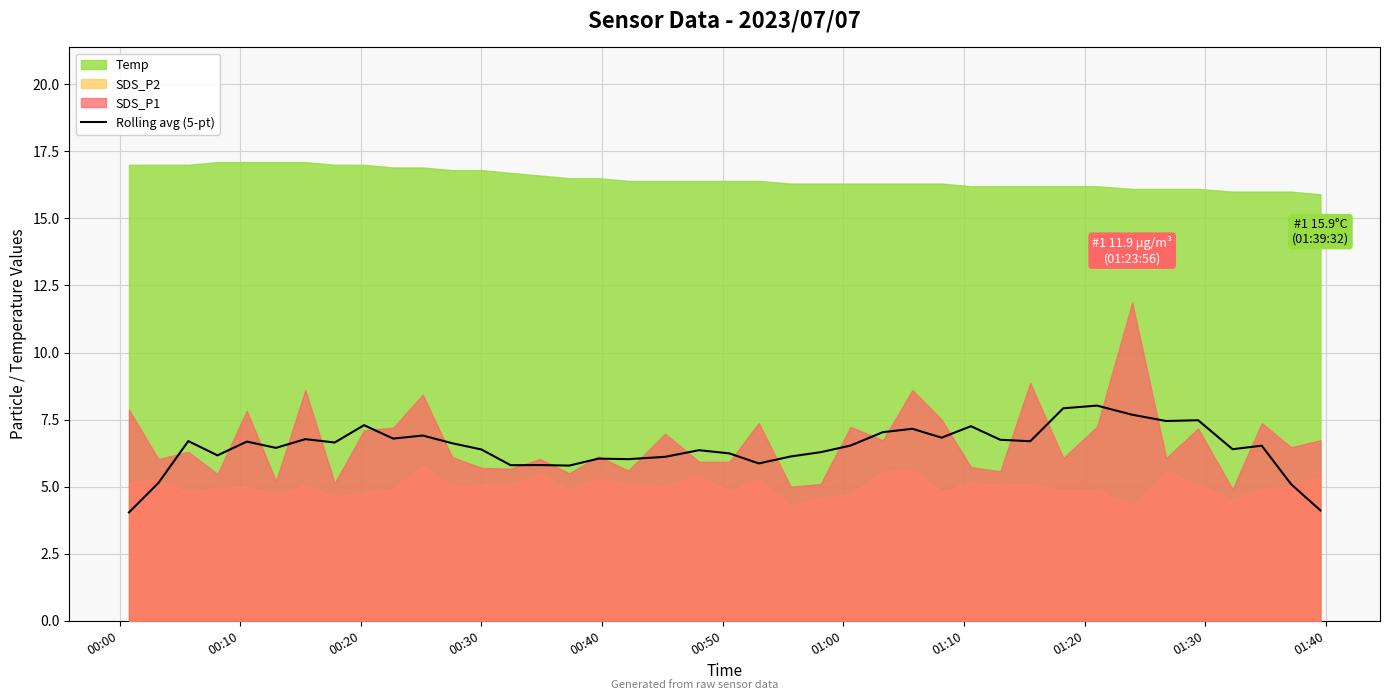

Does the chart have visible grid lines?

Yes